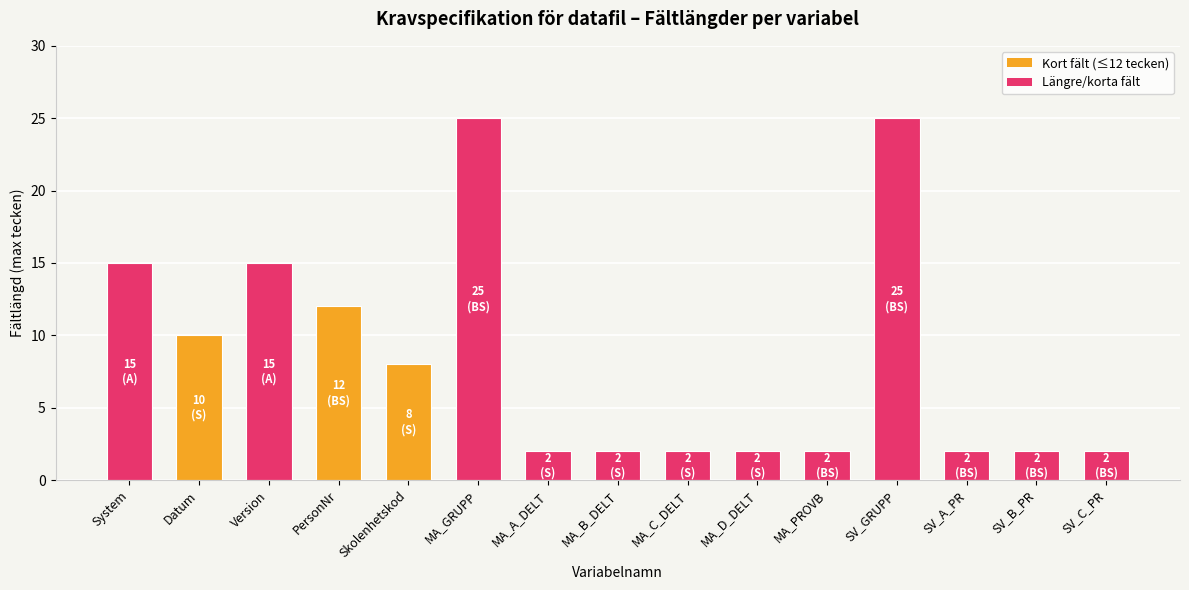

Reading right to left, extract all data points from this chart.

2	2	2	25	2	2	2	2	2	25	8	12	15	10	15